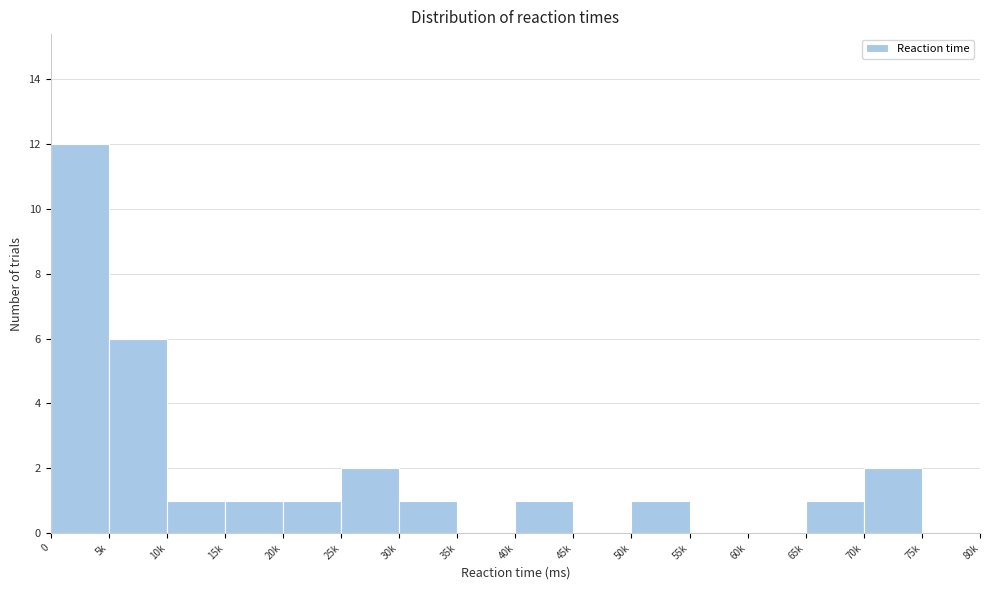

Reading left to right, transcribe all the data shown in this chart.

0=12	5k=6	10k=1	15k=1	20k=1	25k=2	30k=1	35k=0	40k=1	45k=0	50k=1	55k=0	60k=0	65k=1	70k=2	75k=0